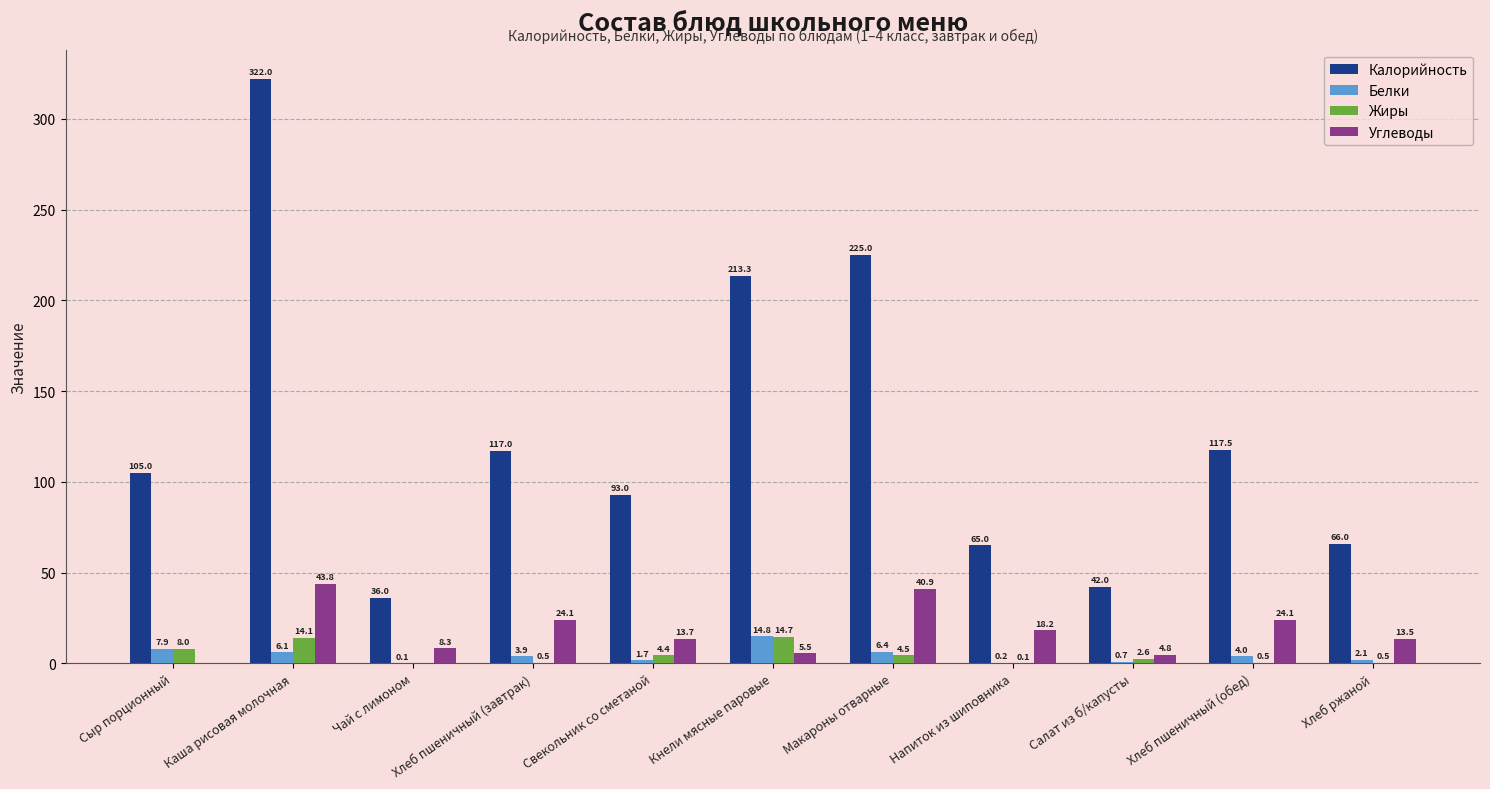

At which category is the sum across all series the highest?

Каша рисовая молочная